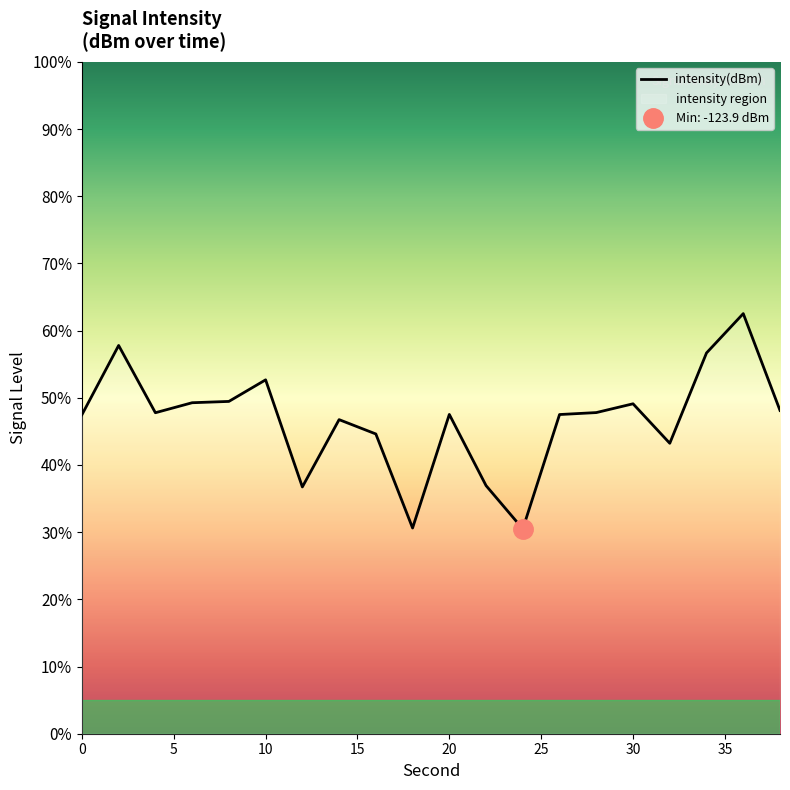

How many points are lower than both their immediate neighbors (excluding endpoints)?

5